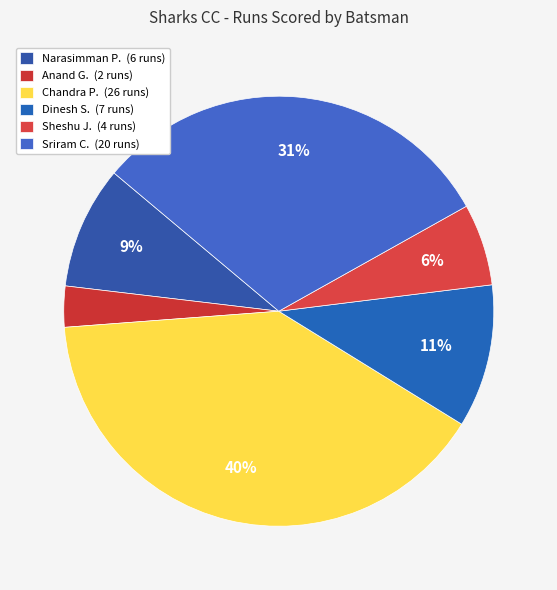

How many slices are in this pie chart?

6